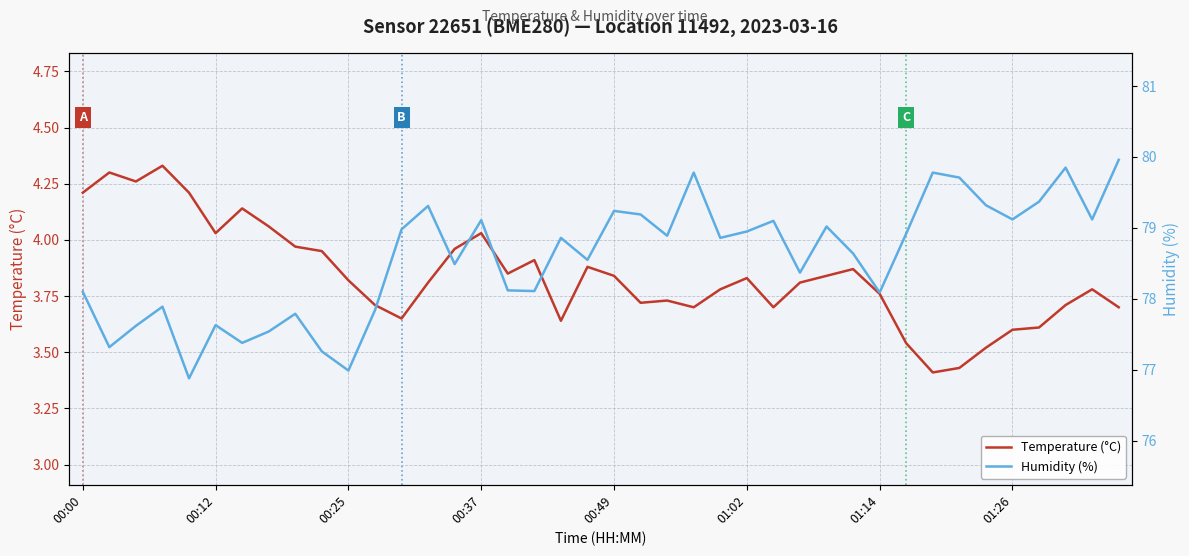

At 39, list the series in order from largest to smallest.

Humidity (%), Temperature (°C)